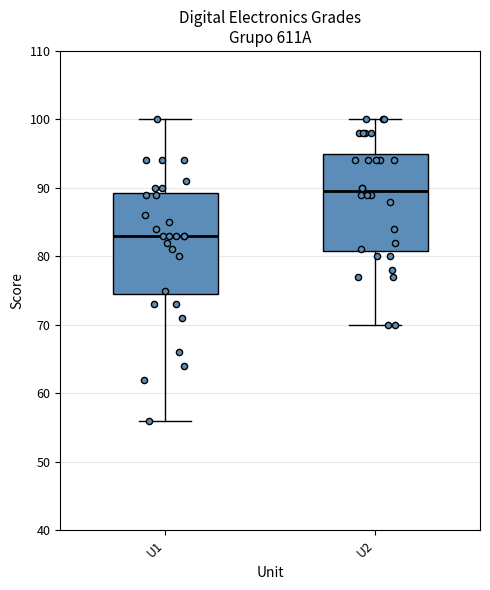

Which box has the highest median line?

U2